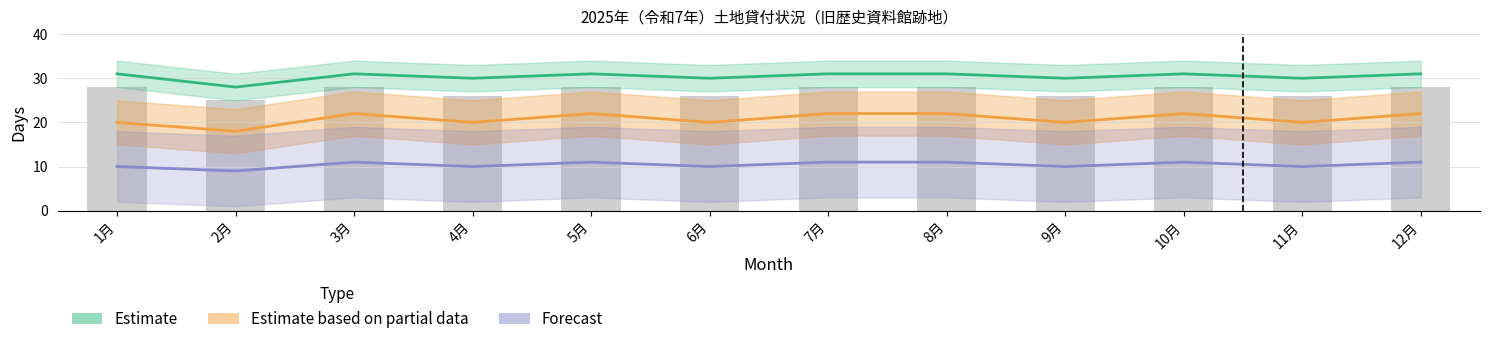

Count the Forecast values in the range 10 to 11.

11